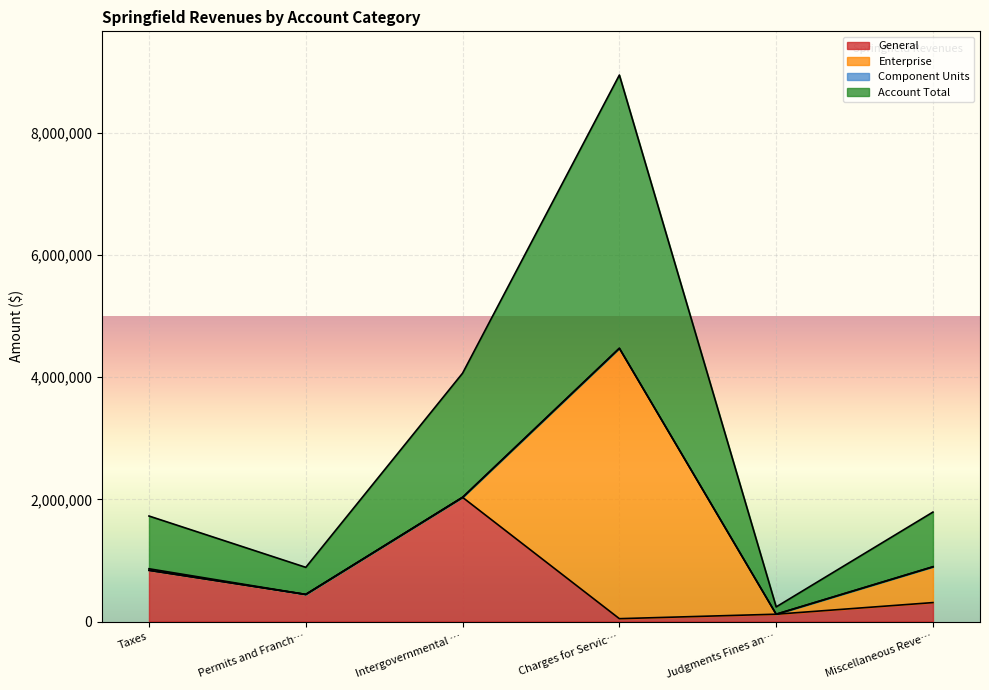

What is the difference between the maximum and second lowest values in the Account Total series?

4029506